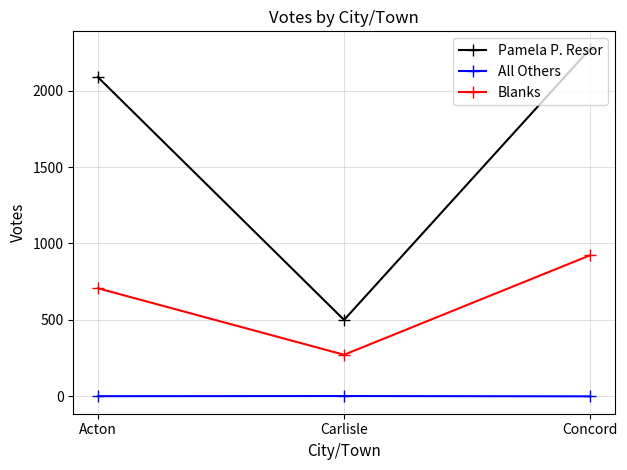

Rank the categories by Blanks value from highest to lowest.

Concord, Acton, Carlisle